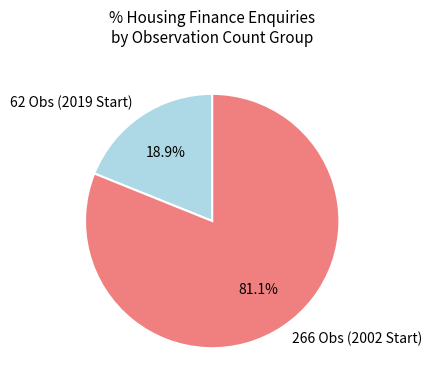

What is the largest slice in the pie chart?

266 Obs (2002 Start)